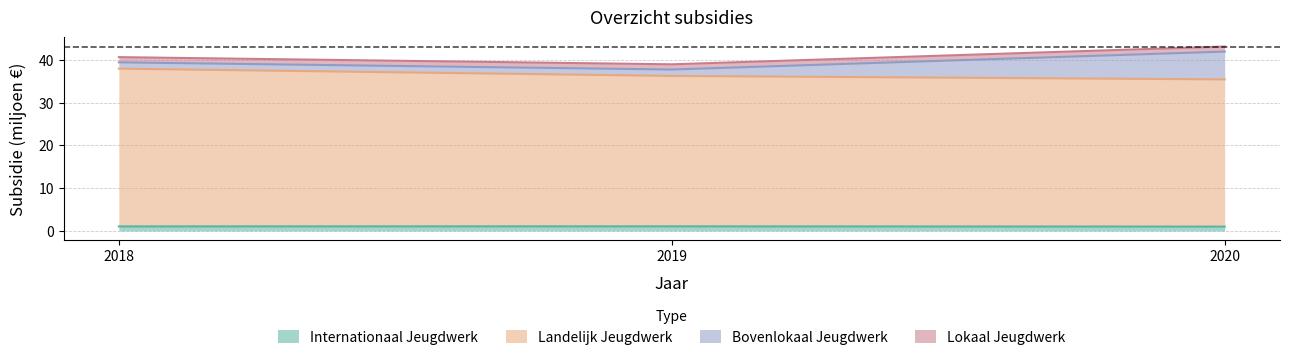

At which category does the chart reach its peak across all series?

2018